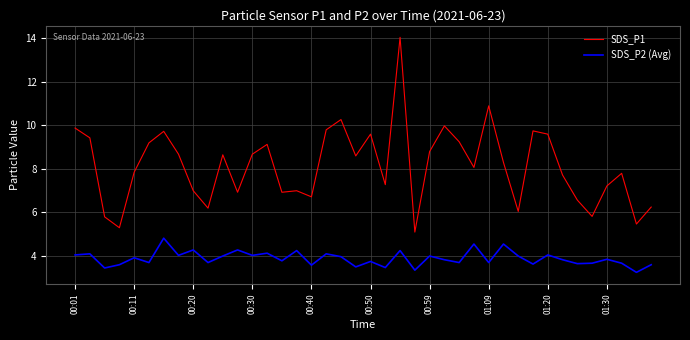

What is the sum of all SDS_P2 (Avg) values?

155.6